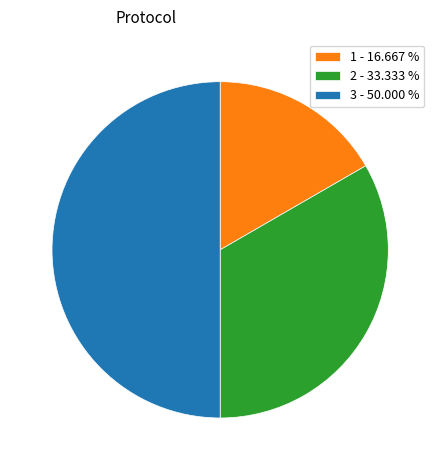

Between 1 - 16.667 % and 3 - 50.000 %, which is larger?

3 - 50.000 %